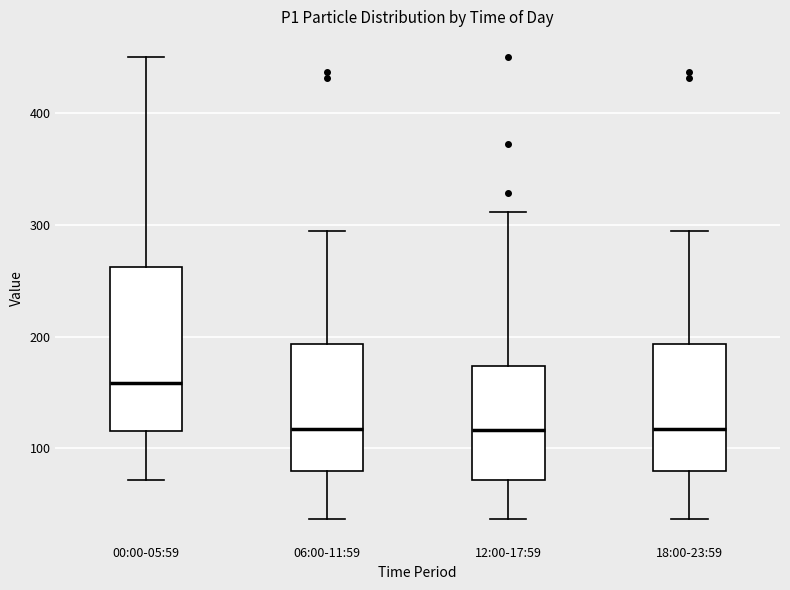

Reading left to right, transcribe this box plot: for each box, give where its median line is, the range the box spans, and where its two whiskers end, as read against the y-axis. The values are not printed on the chart, so give them approximately, as read against the axis.

00:00-05:59: median 160, box 120 to 260, whiskers 70 to 450
06:00-11:59: median 120, box 80 to 190, whiskers 40 to 290
12:00-17:59: median 120, box 70 to 170, whiskers 40 to 310
18:00-23:59: median 120, box 80 to 190, whiskers 40 to 290